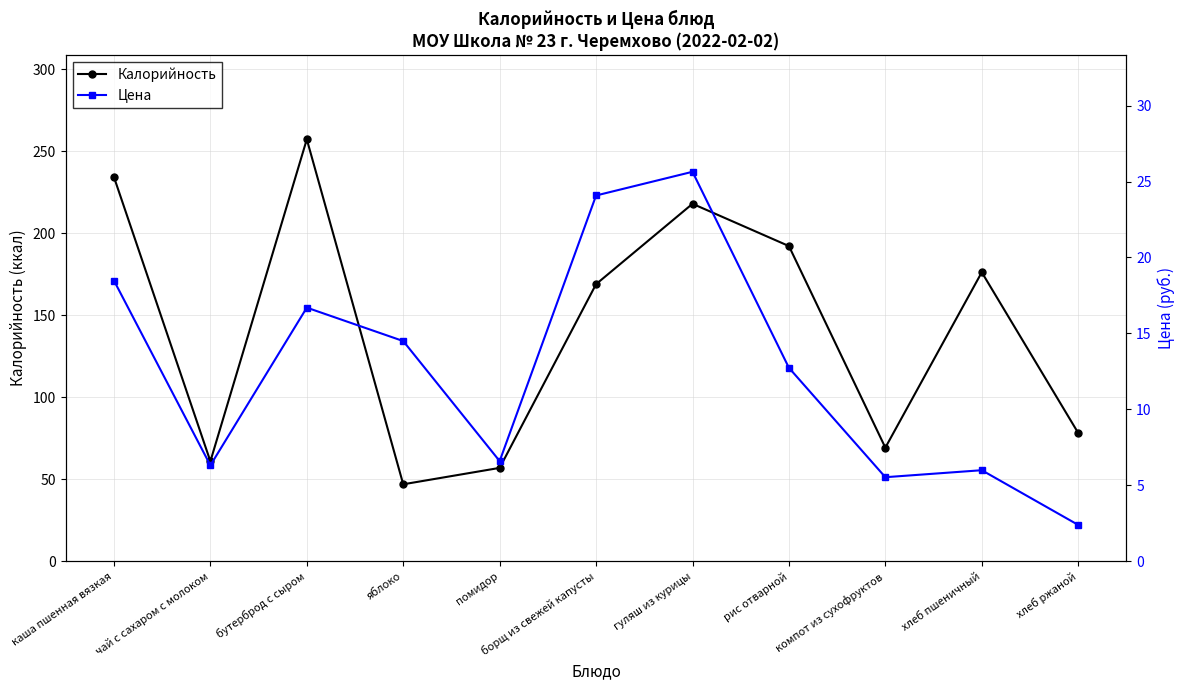

At how many categories does at least one series exceed 216?

3